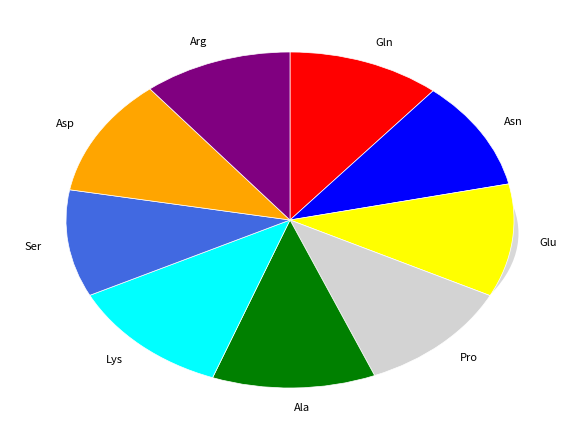

To the nearest percent, what is the difference between the Lys and Arg slice percentages?

1%